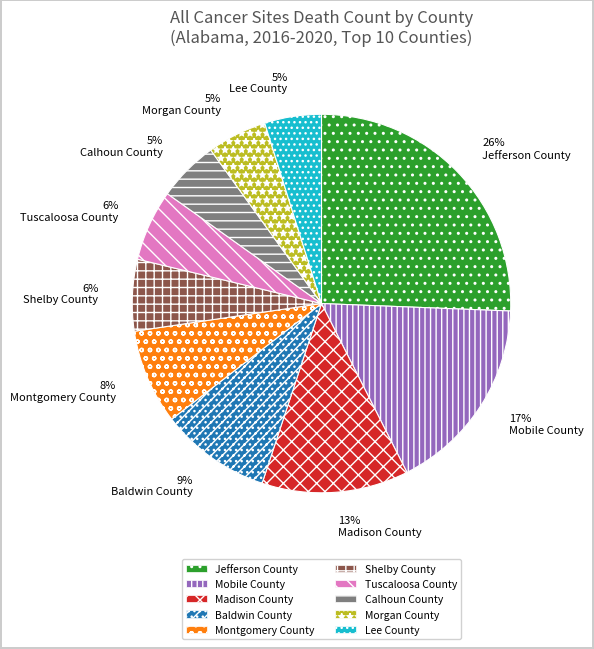

Between Mobile County and Morgan County, which is larger?

Mobile County